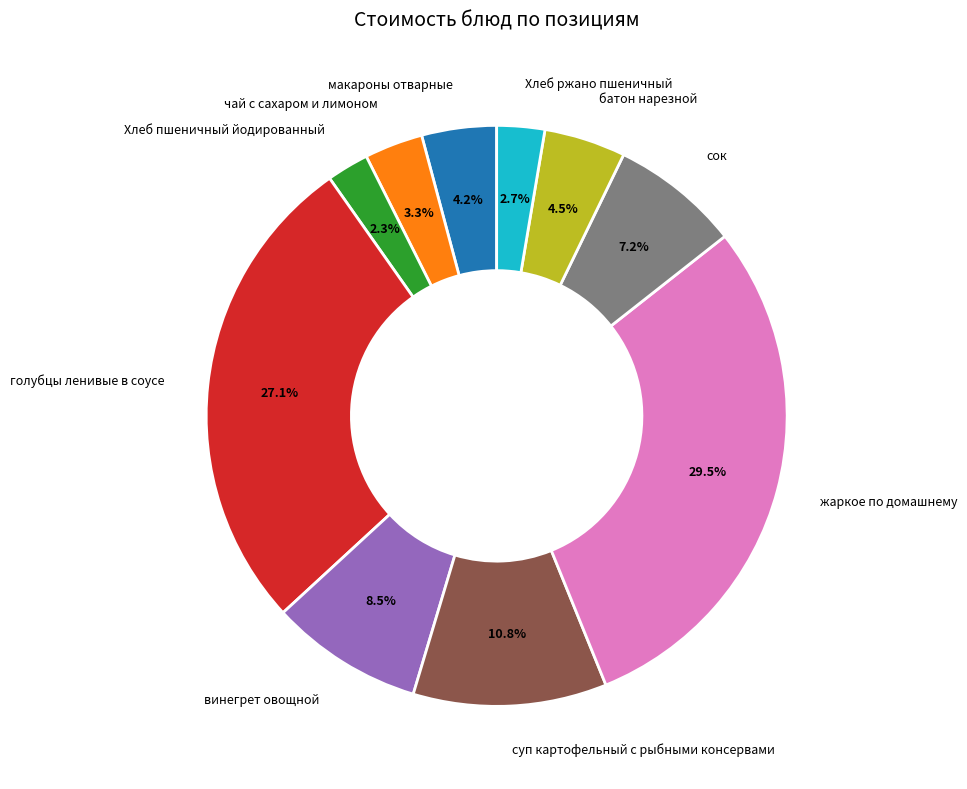

To the nearest percent, what is the difference between the largest and smallest slice percentages?

27%